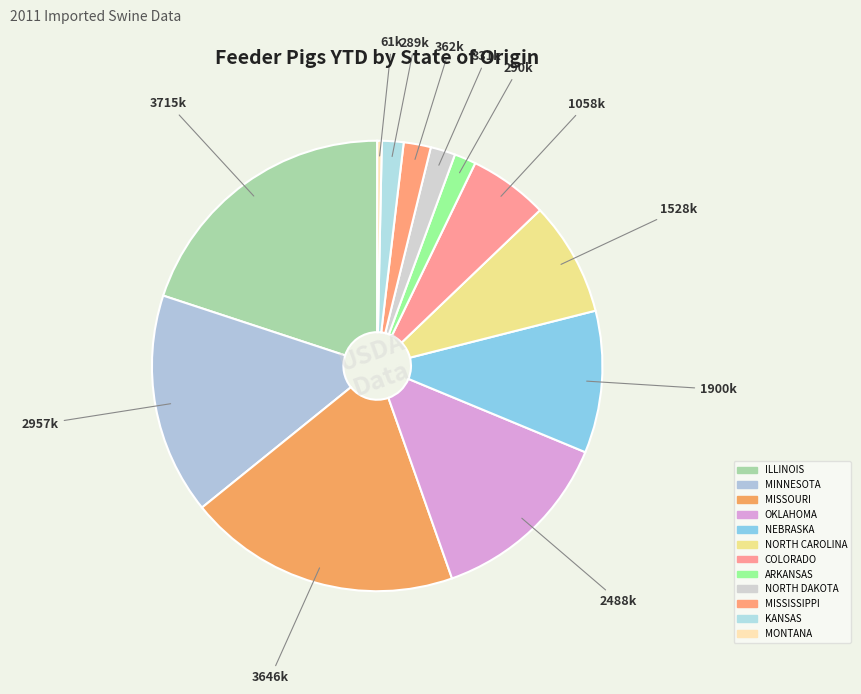

Combined, what portion of the pie is OKLAHOMA and ARKANSAS?

14.9%